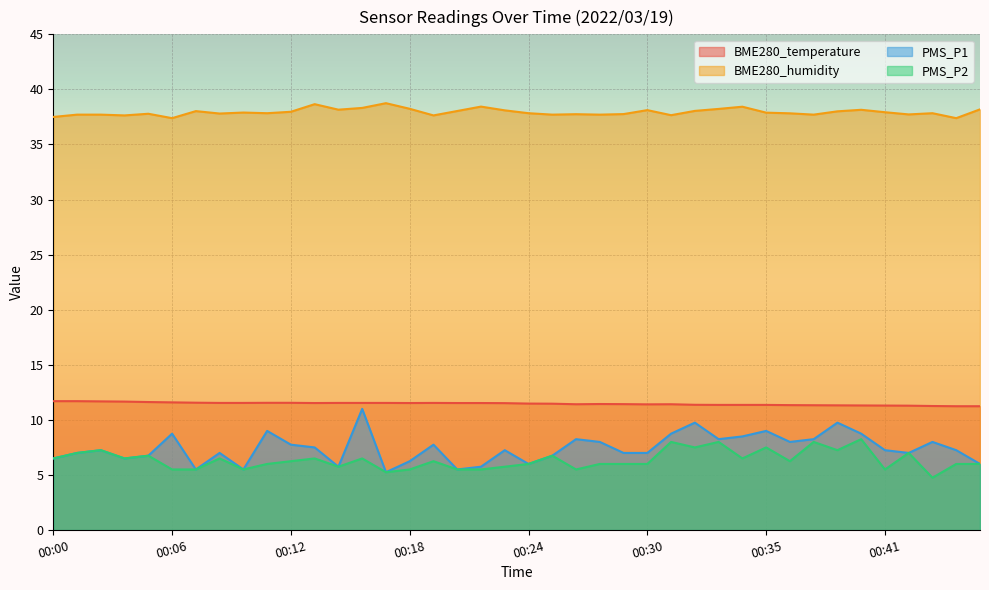

At which label is BME280_temperature closest to 11?

00:45